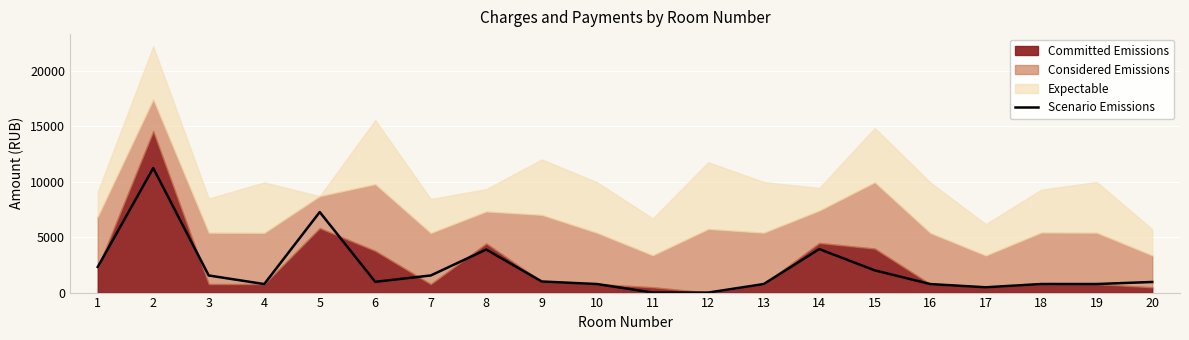

At which category does the data reach its first local valley?

4